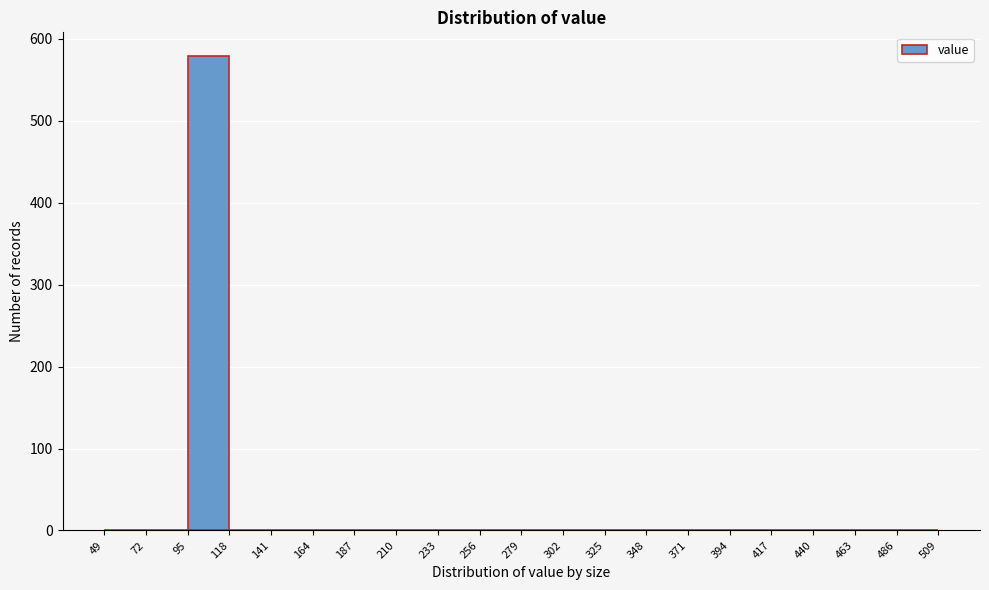

Reading left to right, transcribe this chart: for each bar, give the range it covers on the x-axis and its height. The values are not printed on the chart, so give them approximately, as read against the axis.

49 to 72: 0
72 to 95: 0
95 to 118: 580
118 to 141: 0
141 to 164: 0
164 to 187: 0
187 to 210: 0
210 to 233: 0
233 to 256: 0
256 to 279: 0
279 to 302: 0
302 to 325: 0
325 to 348: 0
348 to 371: 0
371 to 394: 0
394 to 417: 0
417 to 440: 0
440 to 463: 0
463 to 486: 0
486 to 509: 0